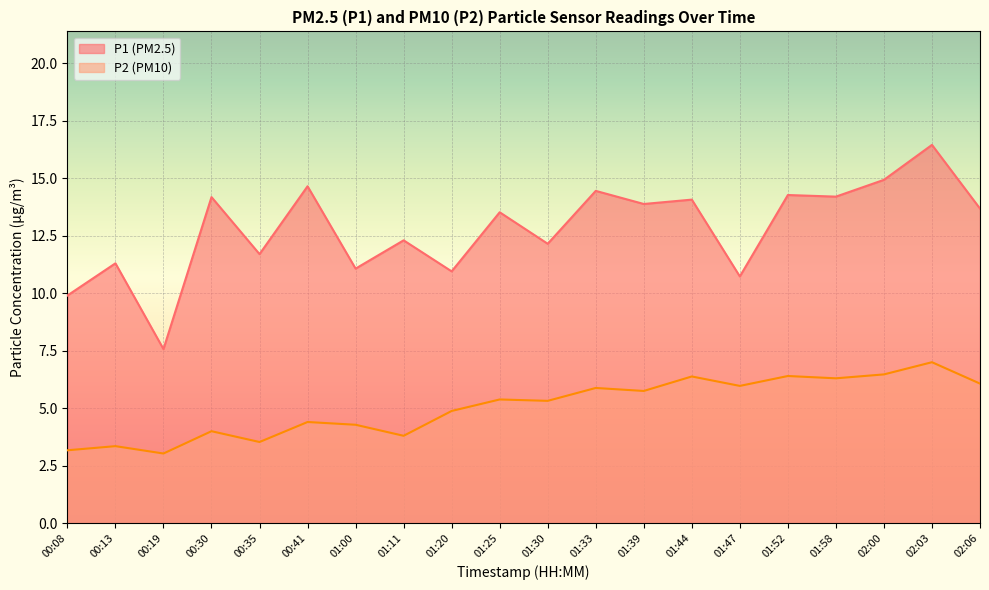

The value of P1 at 02:03 is 16.4. True or false?

True